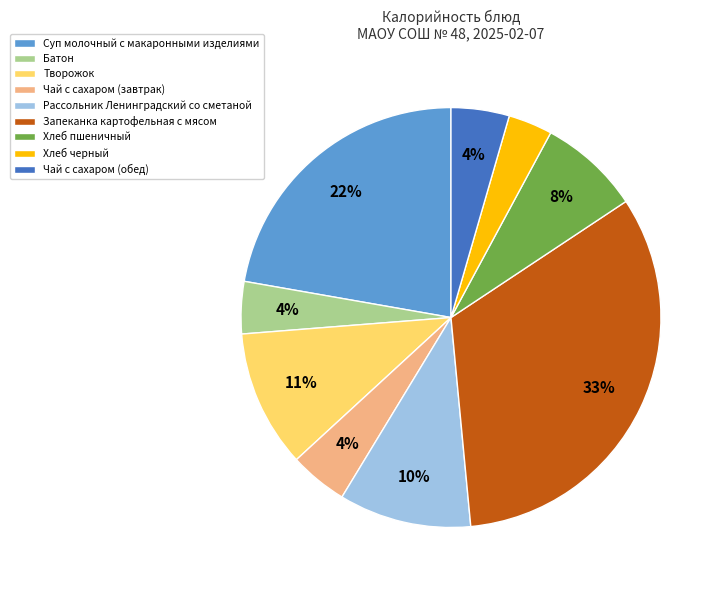

What is the largest slice in the pie chart?

Запеканка картофельная с мясом